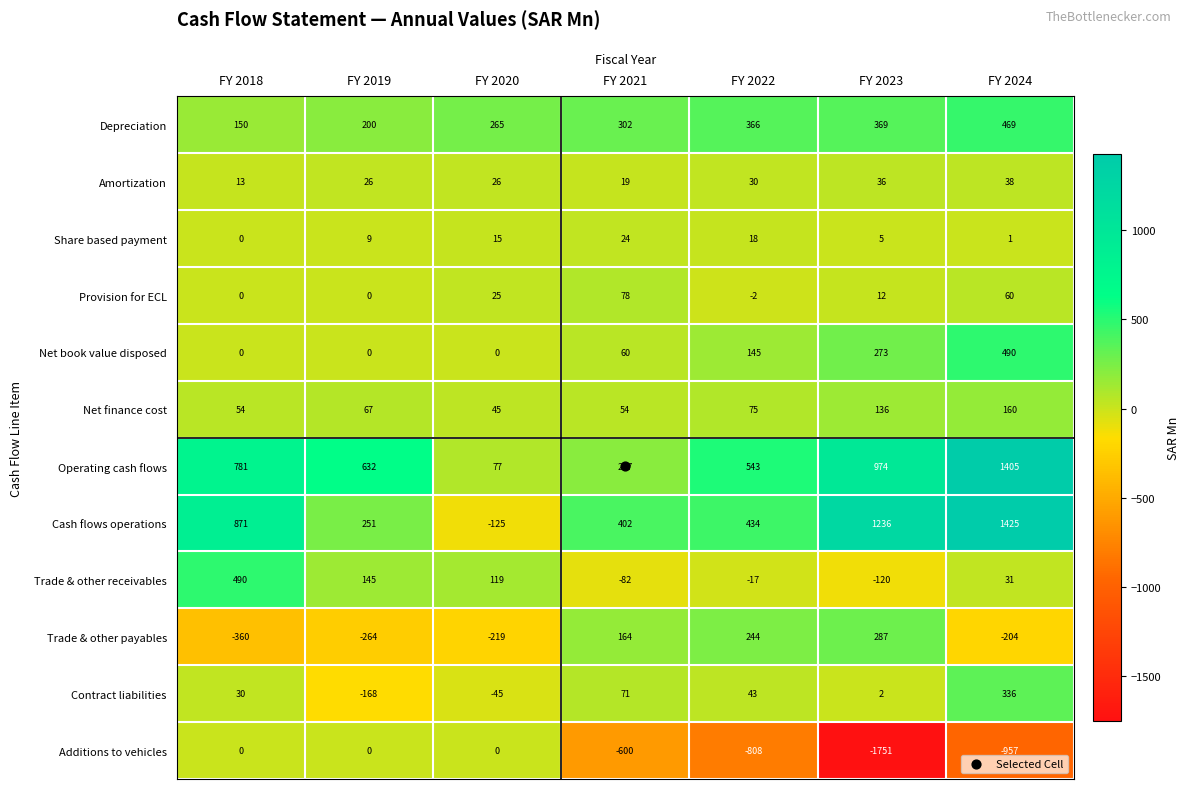

What is the smallest value displayed?

-1751